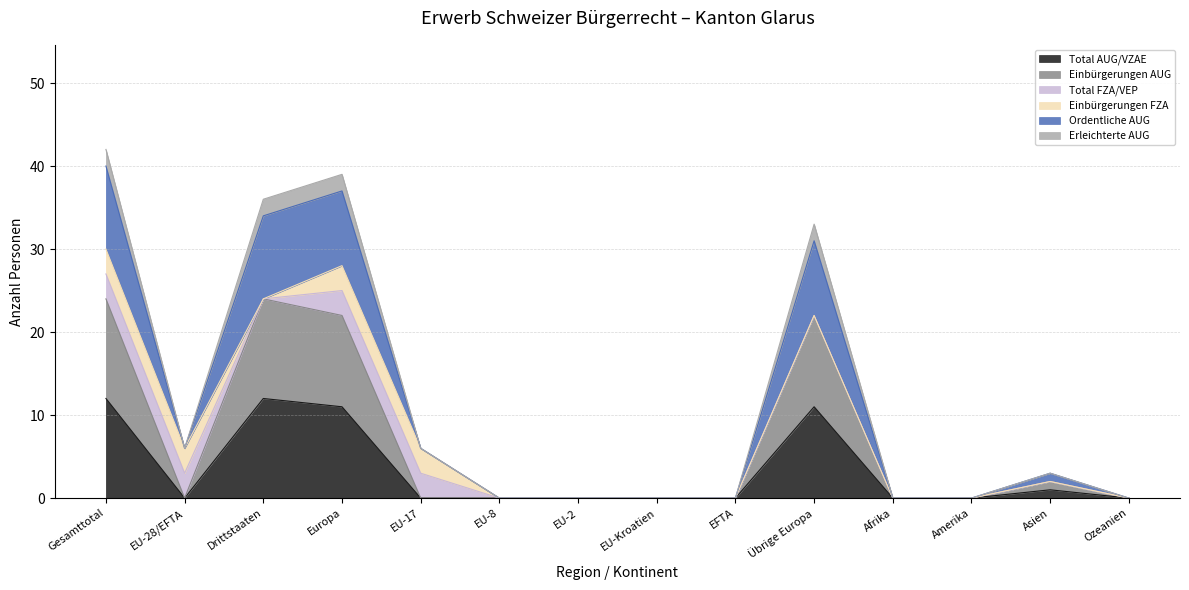

In Total AUG/VZAE, how many points are lower than both neighbors (excluding endpoints)?

1